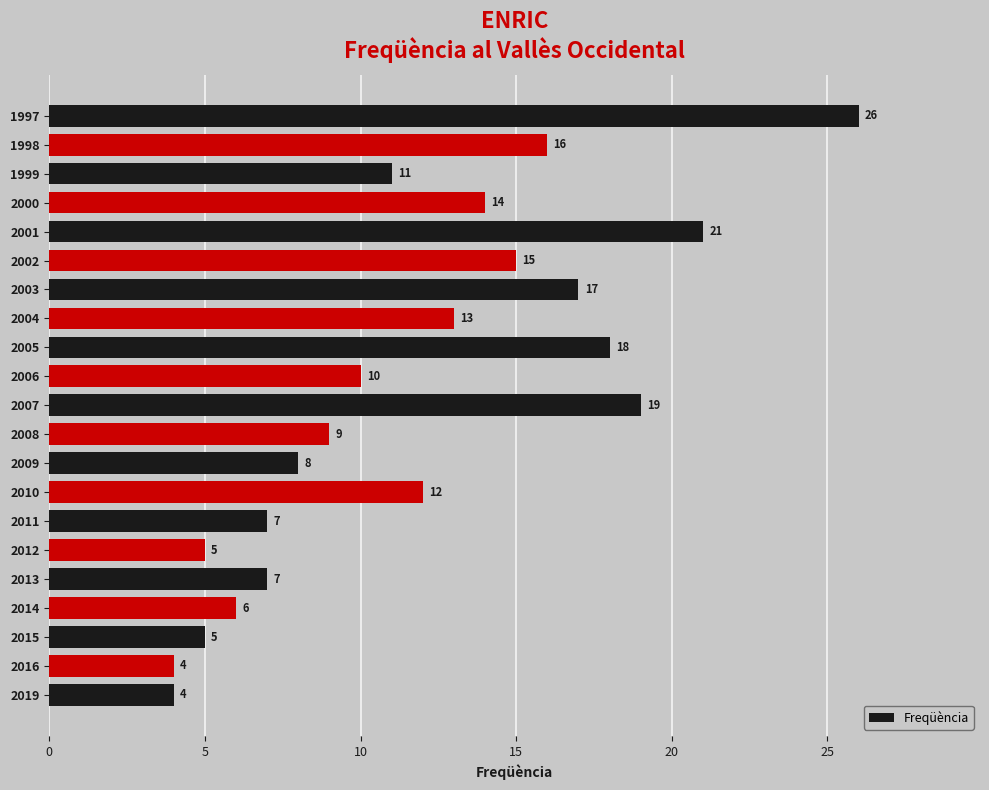

What is the ratio of the value at 1997 to the value at 2010?

2.2